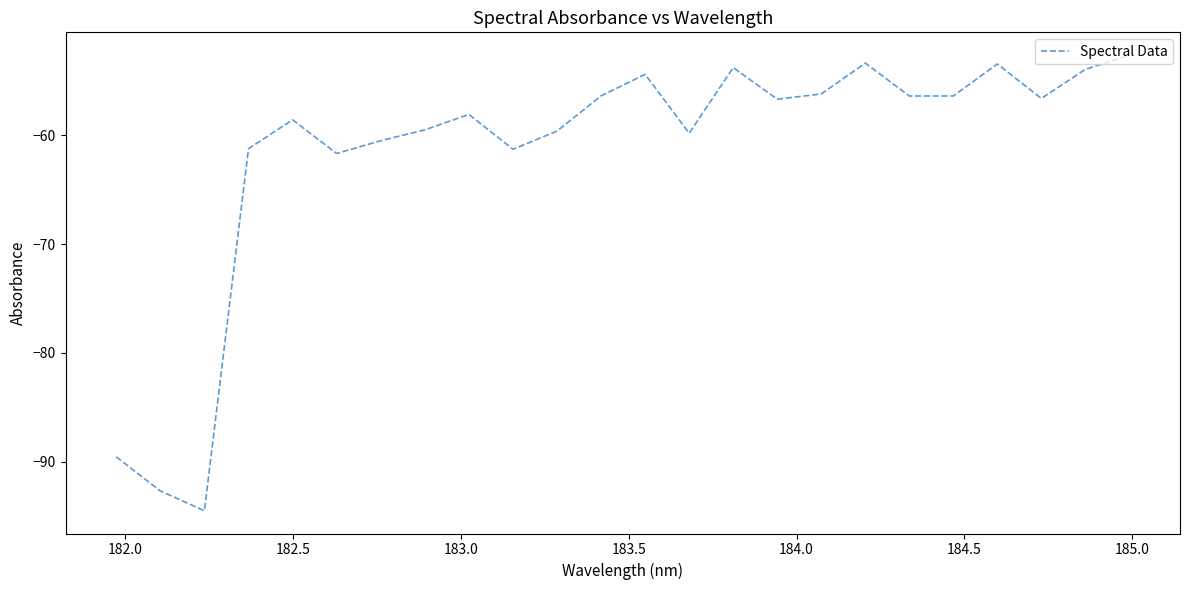

What is the difference between the maximum and minimum values?

41.9